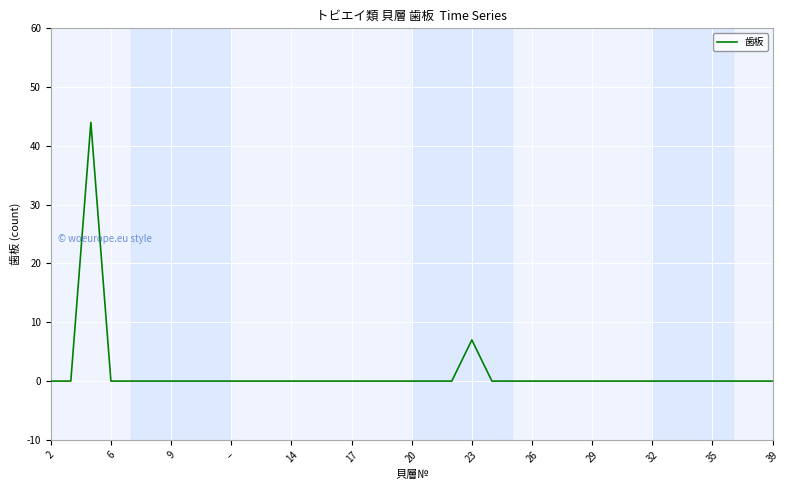

Does the chart have visible grid lines?

Yes